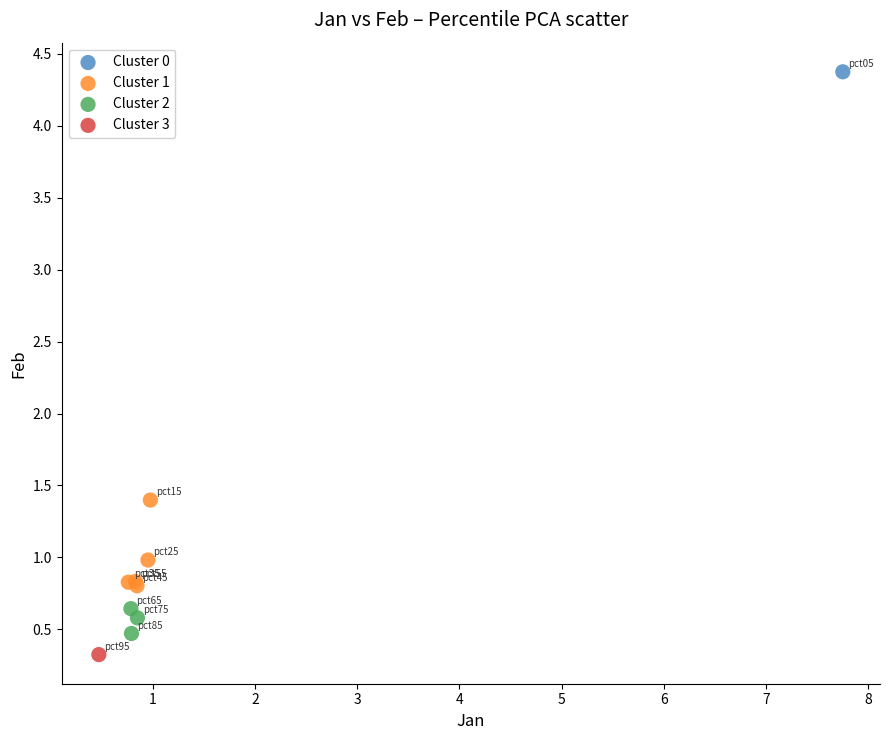

Which series contains the highest Y value?

Cluster 0